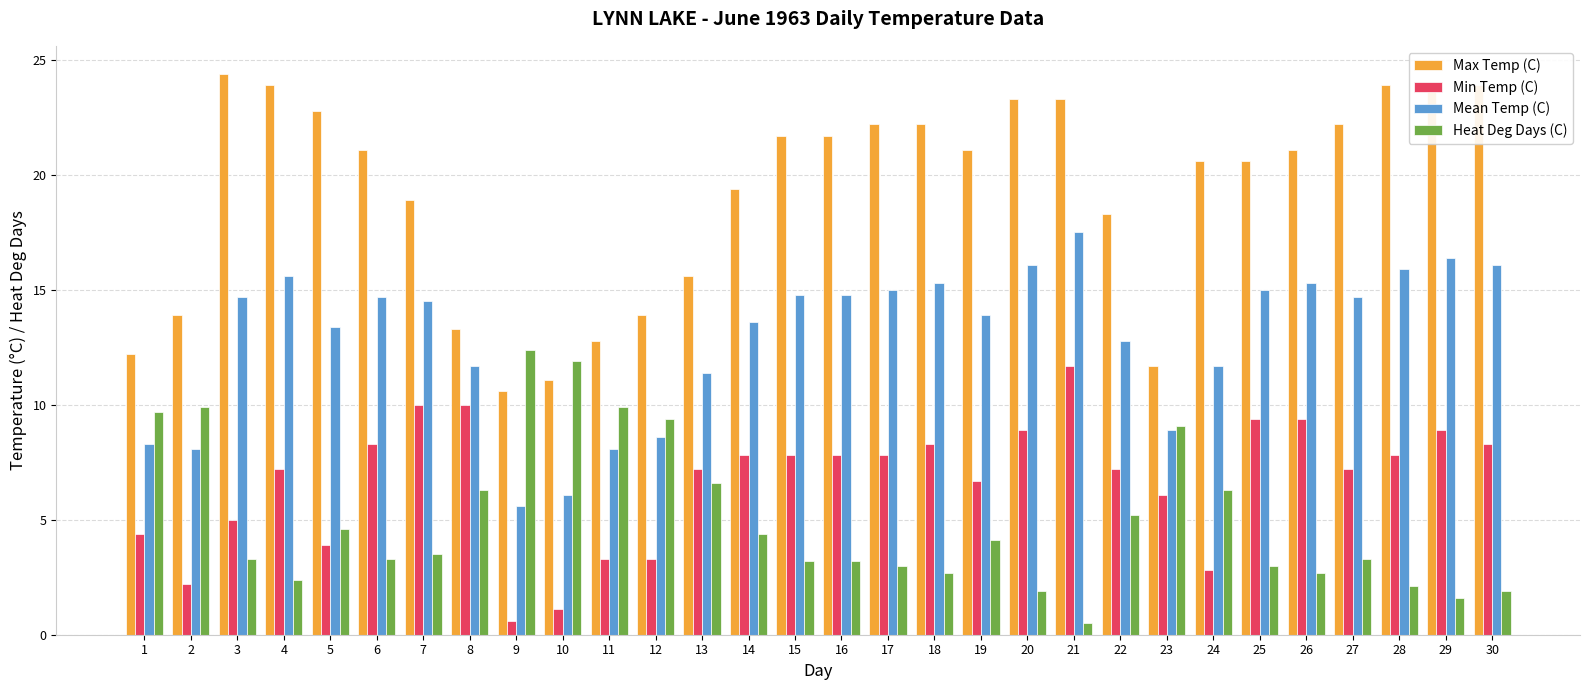

Is it true that Min Temp (C) equals 4.4 at 1?

True